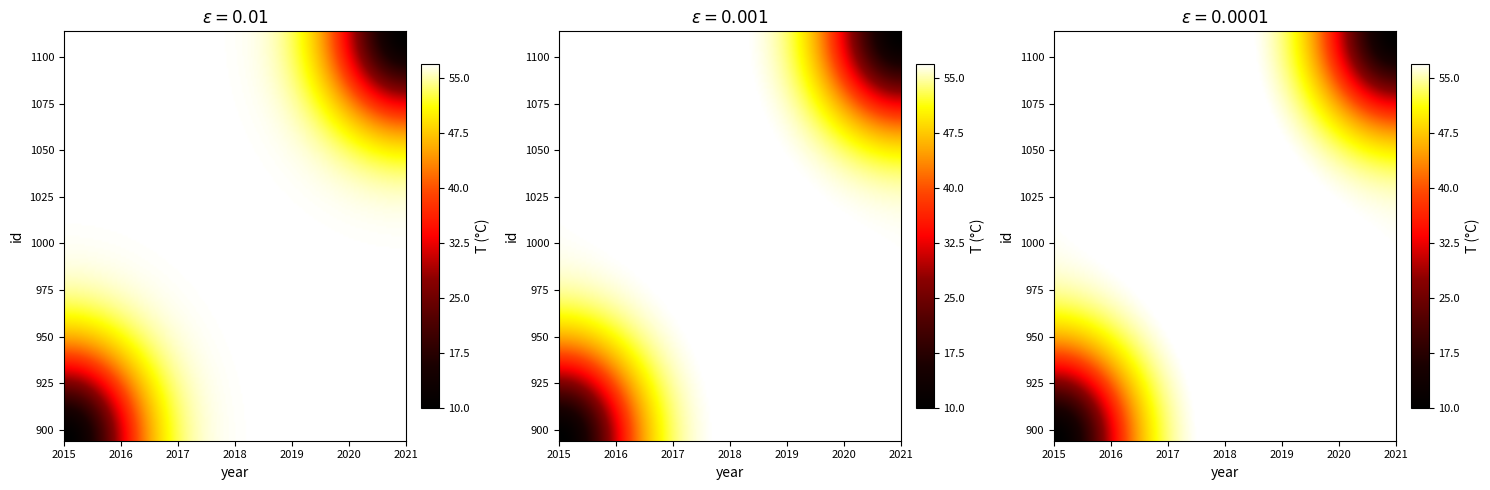

The 1114 series shows 1 at rank. True or false?

False